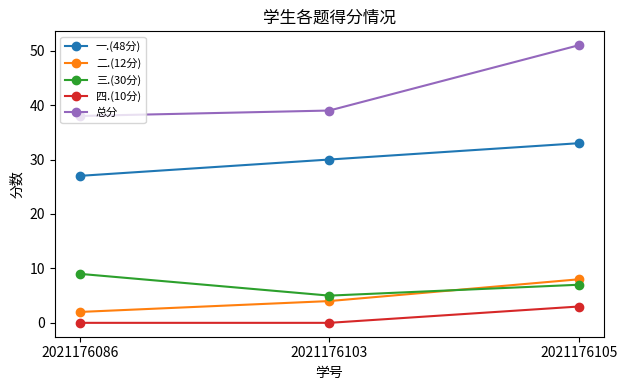

Reading right to left, extract all data points from this chart.

一.(48分): 2021176105=33	2021176103=30	2021176086=27
二.(12分): 2021176105=8	2021176103=4	2021176086=2
三.(30分): 2021176105=7	2021176103=5	2021176086=9
四.(10分): 2021176105=3	2021176103=0	2021176086=0
总分: 2021176105=51	2021176103=39	2021176086=38